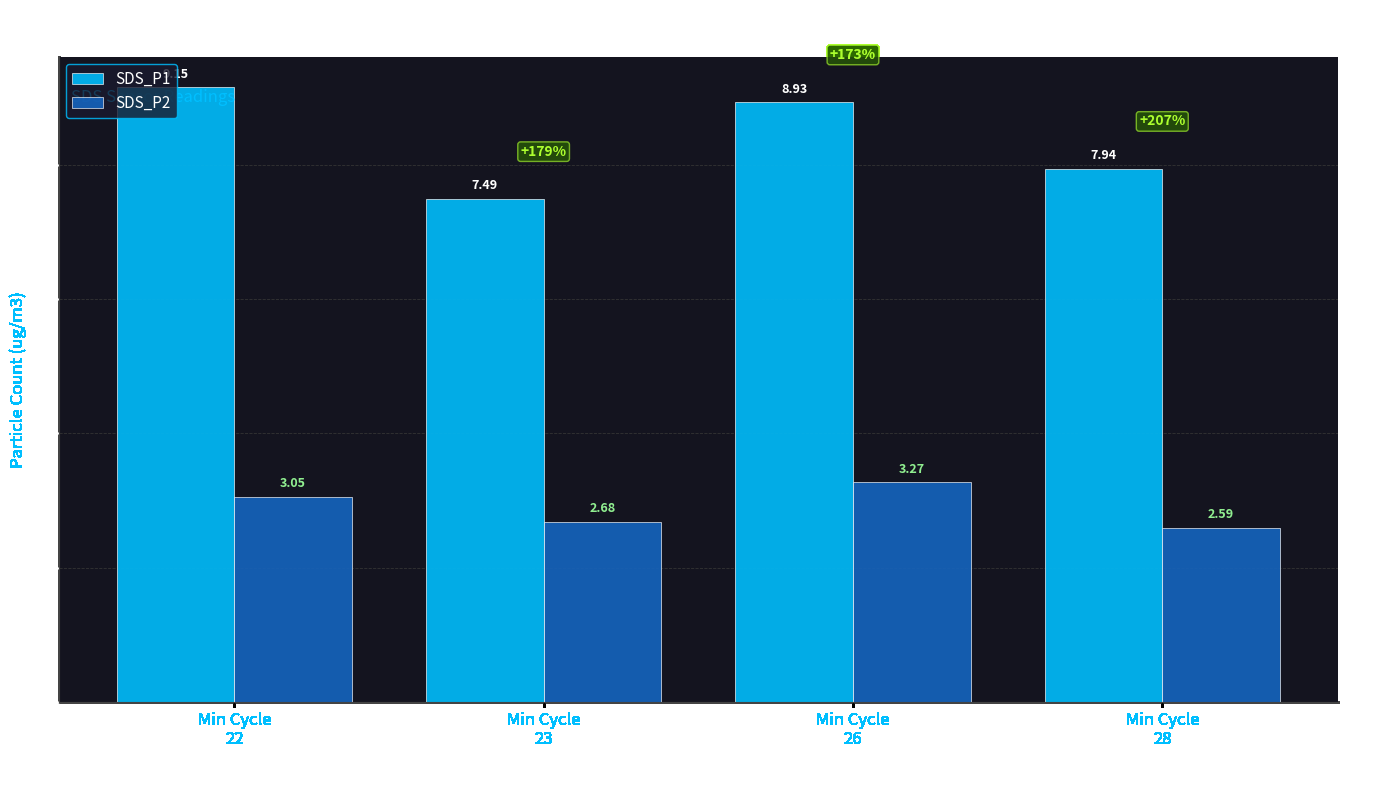

What is the difference between the SDS_P1 values at Min Cycle
22 and Min Cycle
26?

0.2